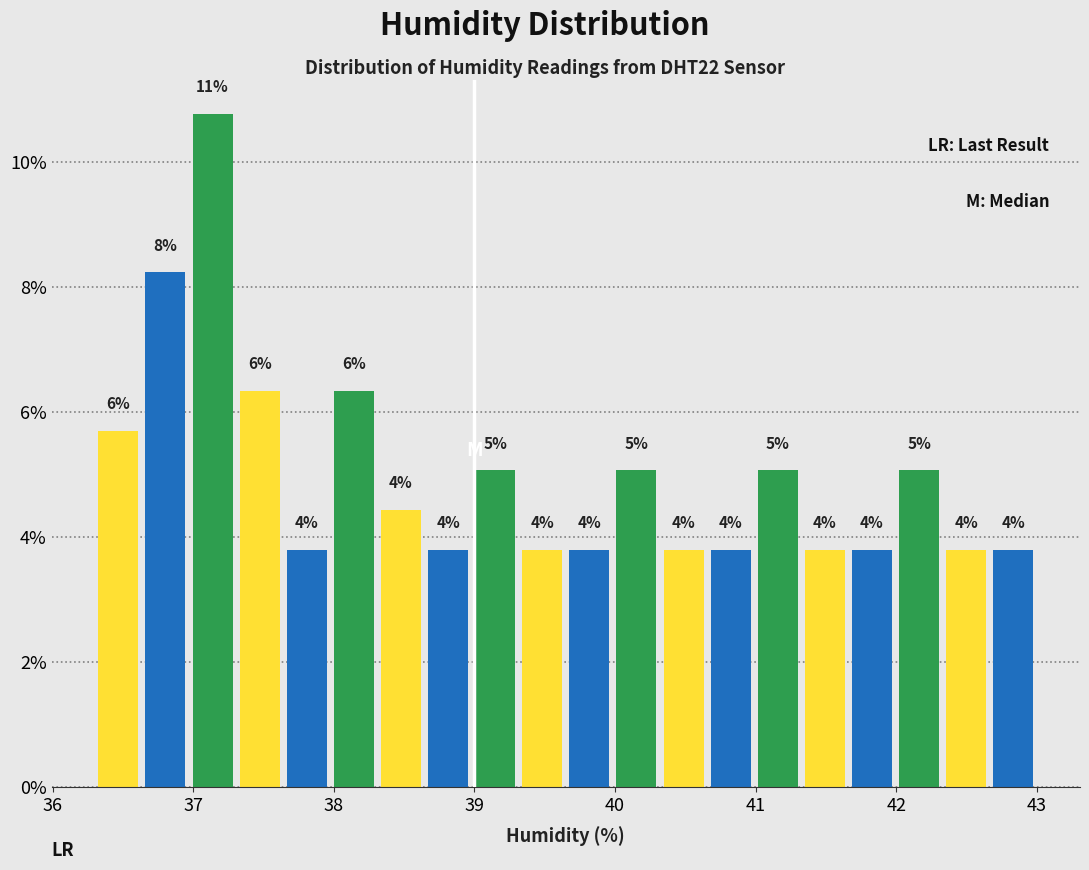

Read against the x-axis, roughly where is the centre of the tallest bar?

37.1